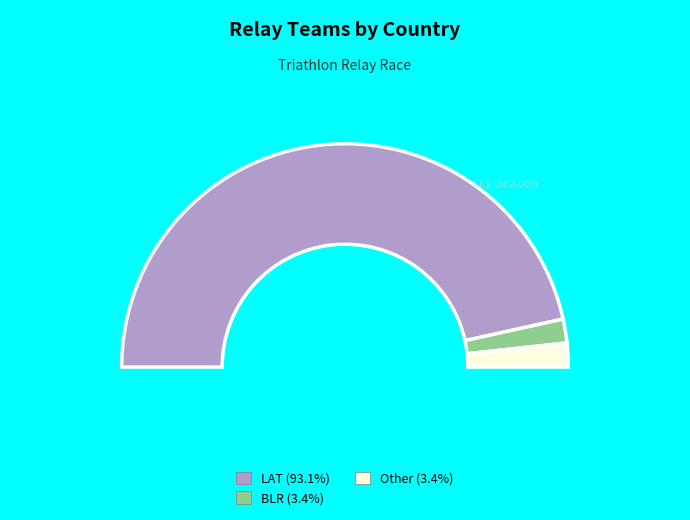

To the nearest percent, what is the difference between the BLR and LAT slice percentages?

90%